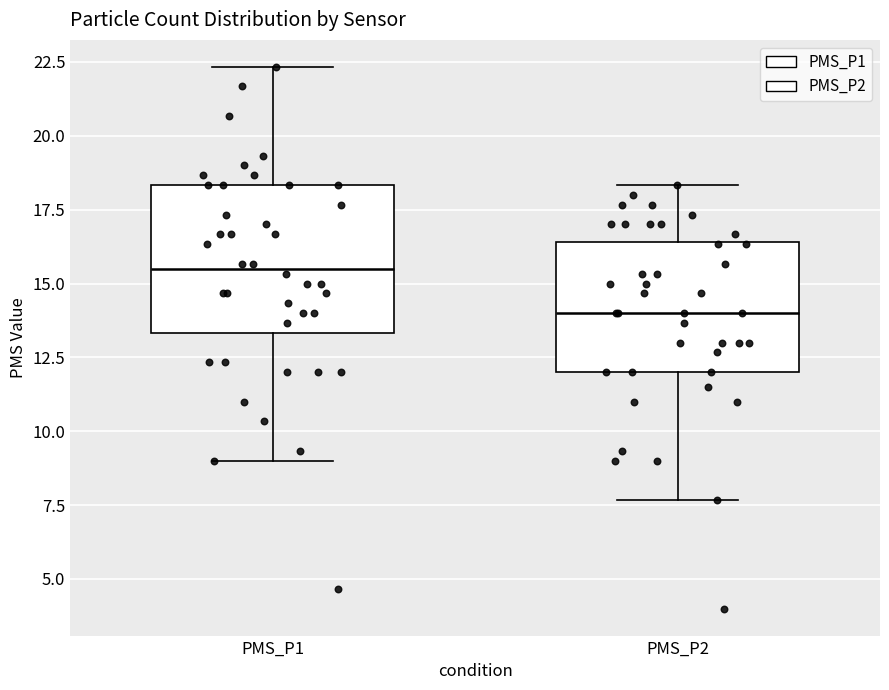

Where does the lower whisker of the box for PMS_P2 end on the y-axis? The values are not printed on the chart, so give them approximately, as read against the axis.

7.5